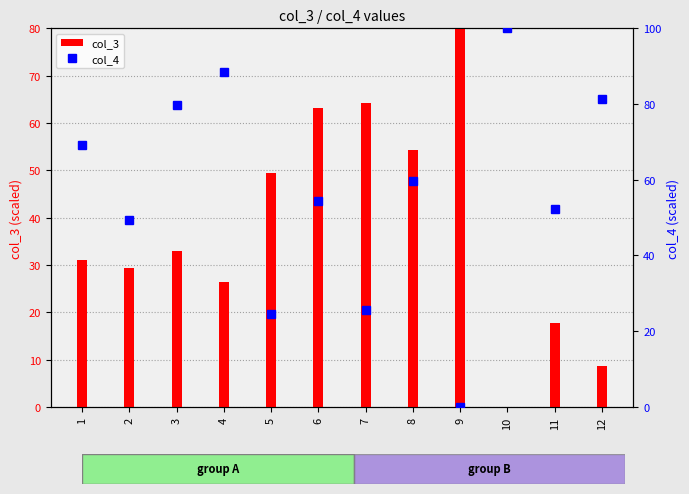

What is the total value across all series at 4?

114.7